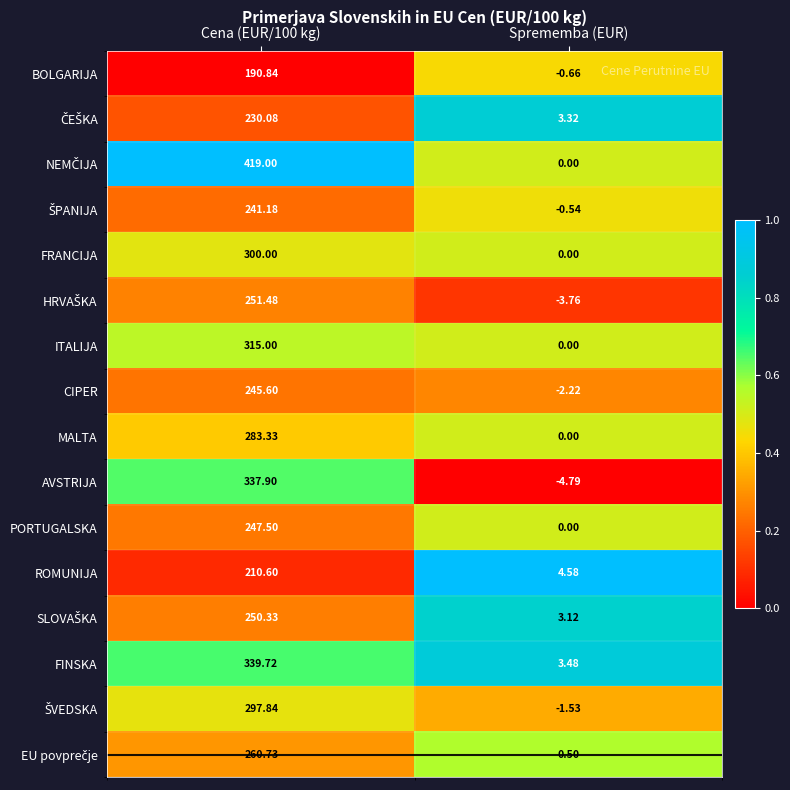

Where is AVSTRIJA nearest to the value 166?

Sprememba (EUR)